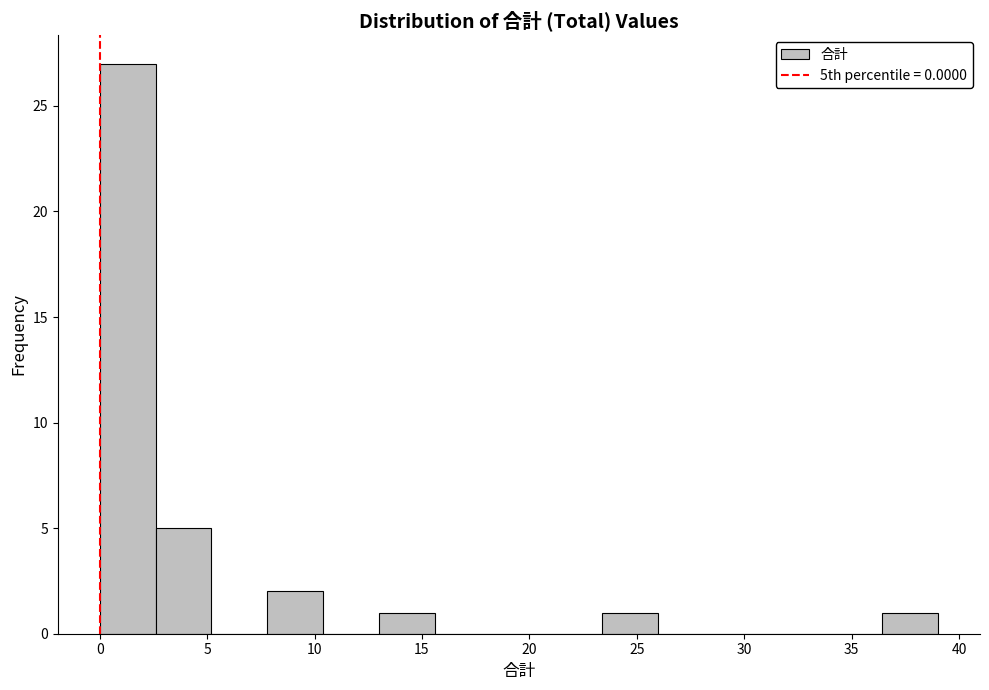

Which range on the x-axis has the tallest bar?

0.0 to 2.6